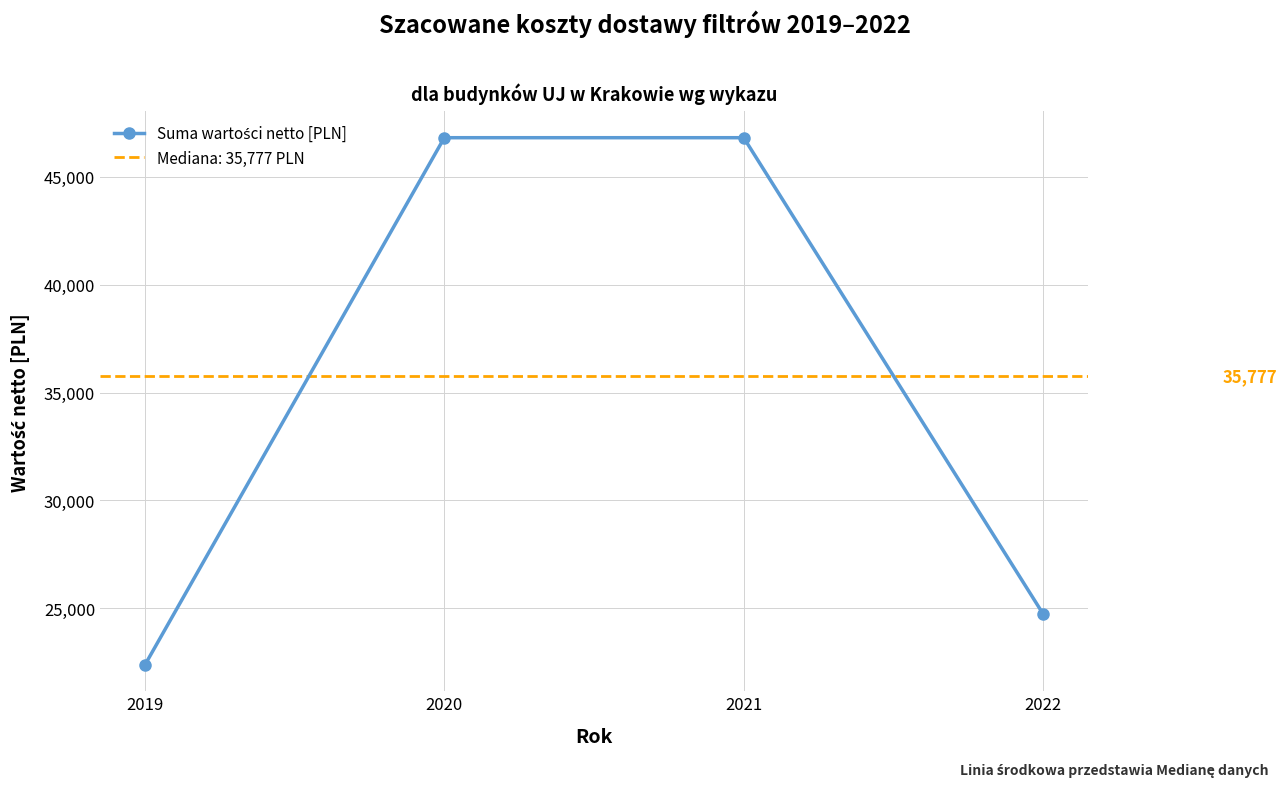

Rank the categories by value from highest to lowest.

2020, 2021, 2022, 2019